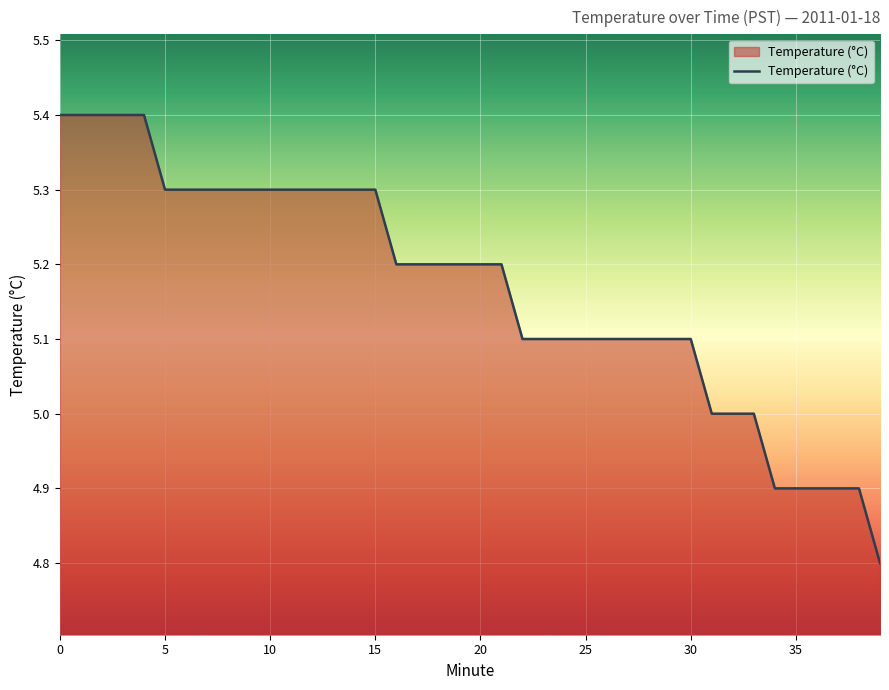

What is the difference between the maximum and minimum values?

0.6